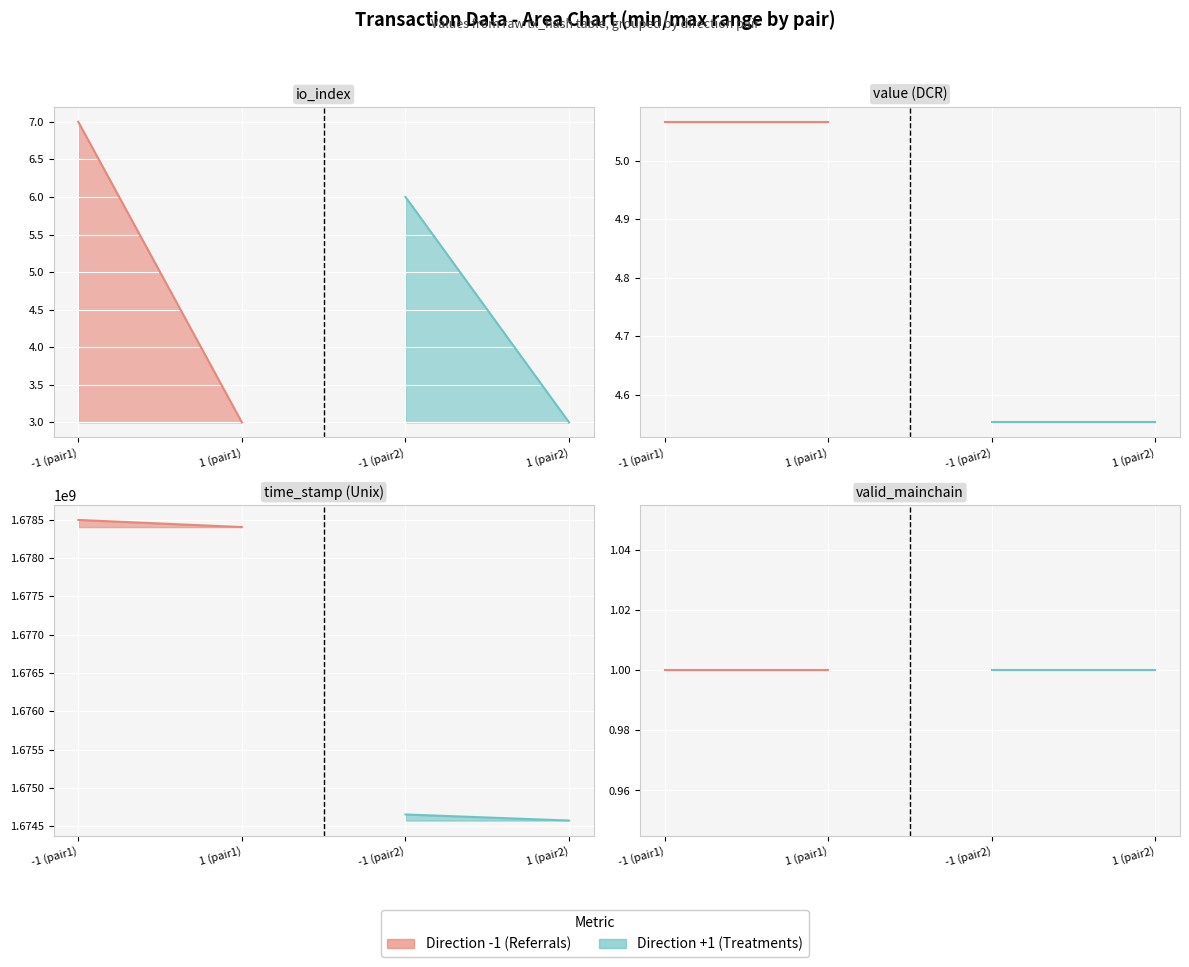

The valid_mainchain series shows 1.0 at 2. True or false?

True